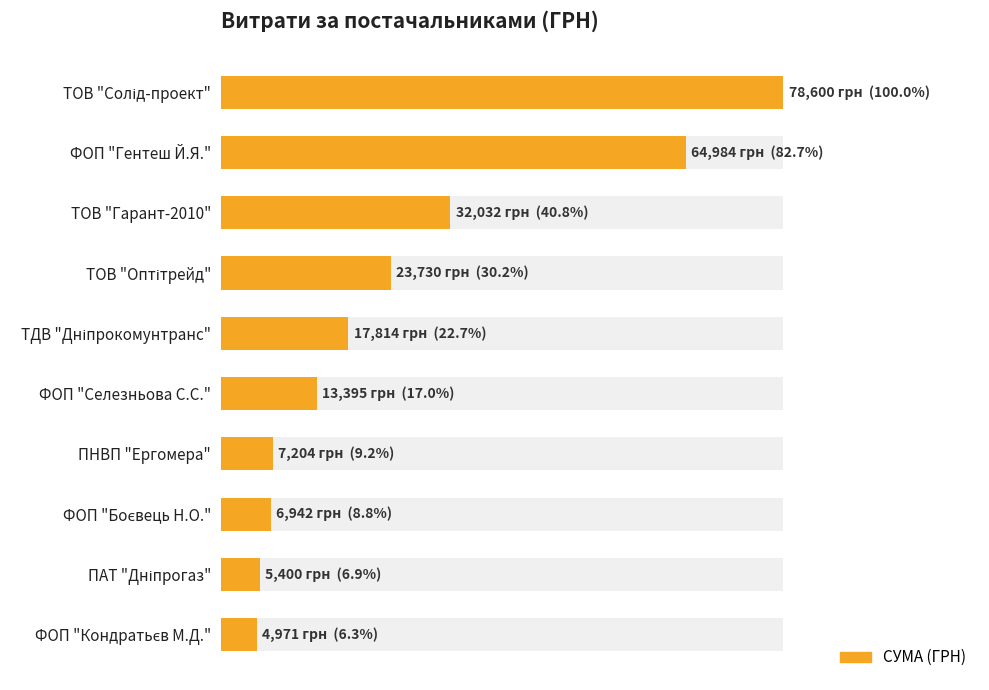

How many values exceed 17814?

4